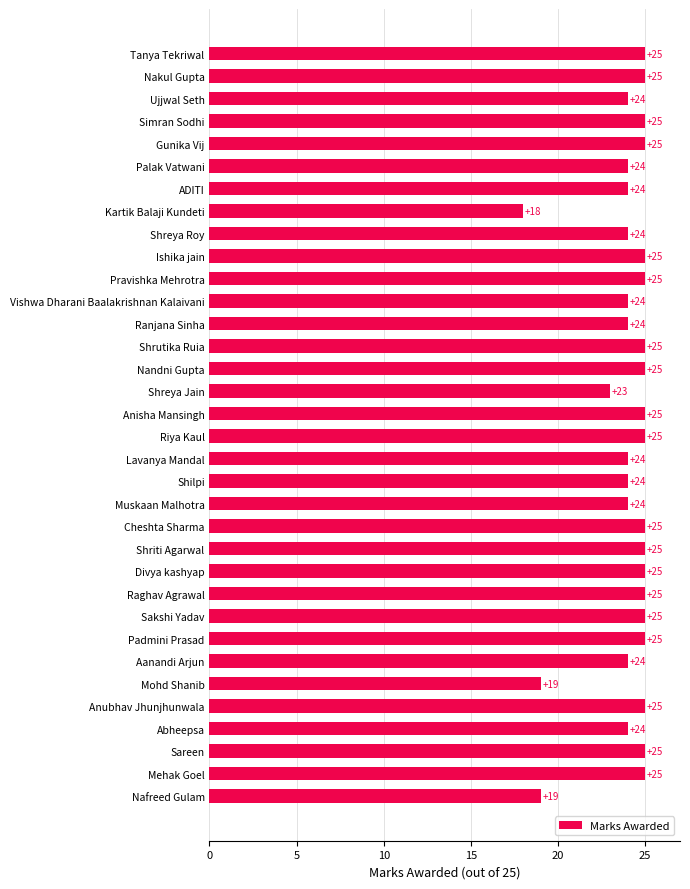

Count the number of categories in the chart.

34